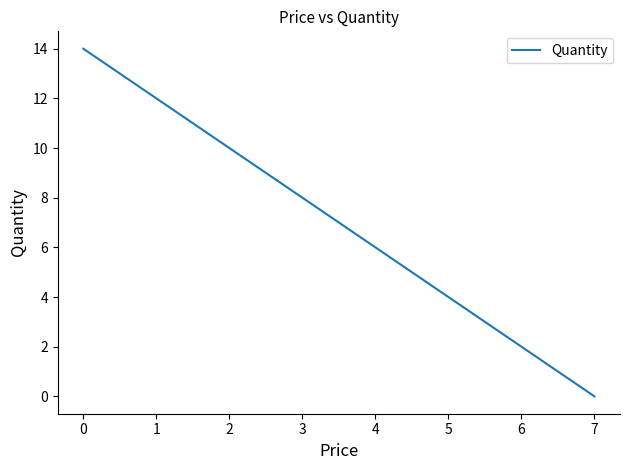

How many values are above zero?

7